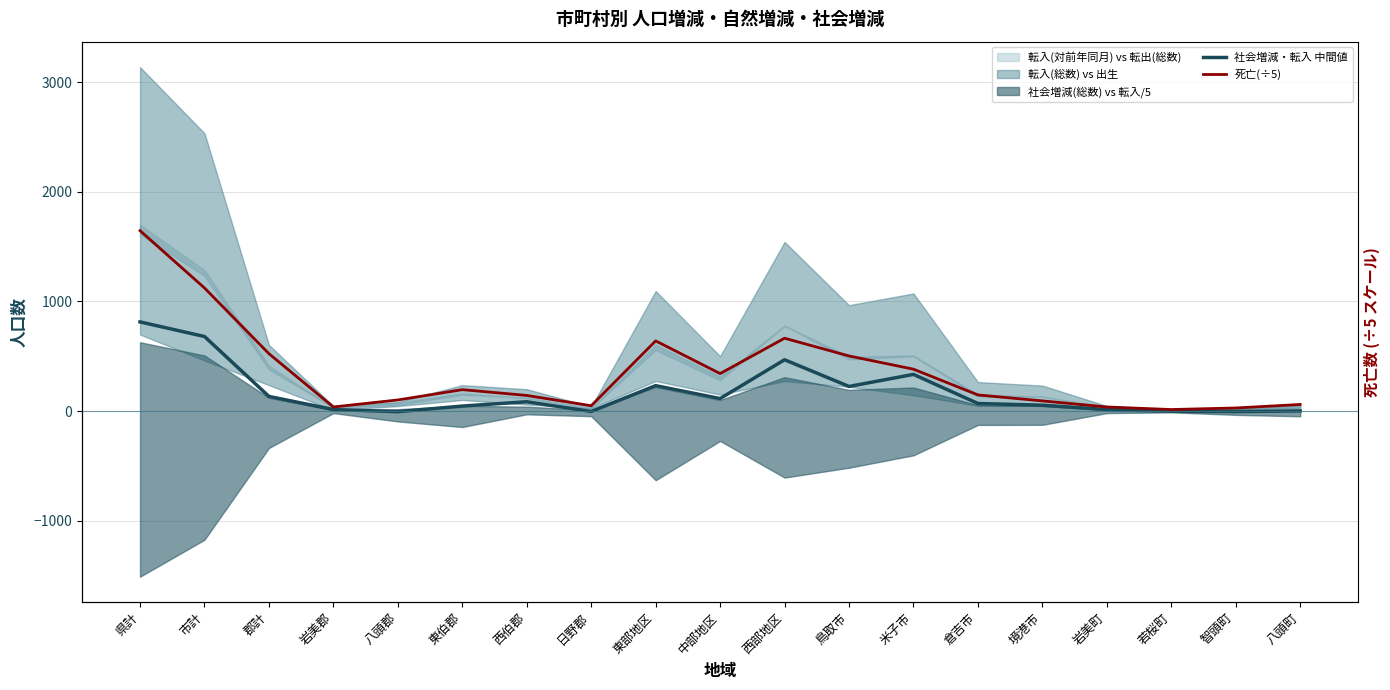

What is the approximate value of 社会増減・転入 中間値 at 境港市?

53.0